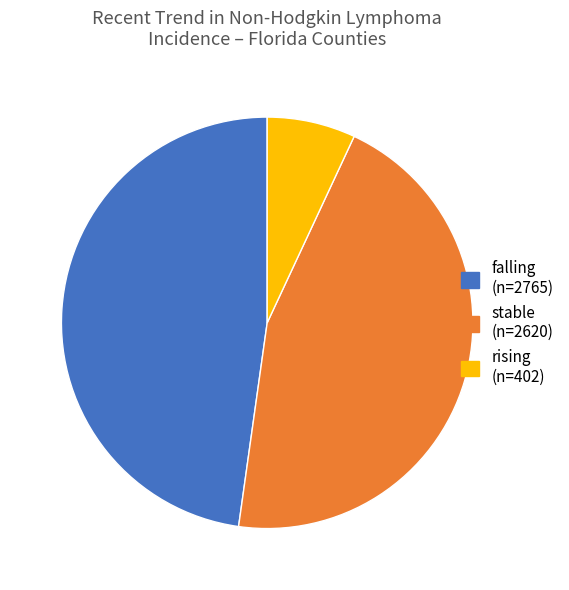

True or false: falling accounts for 48% of the total.

True